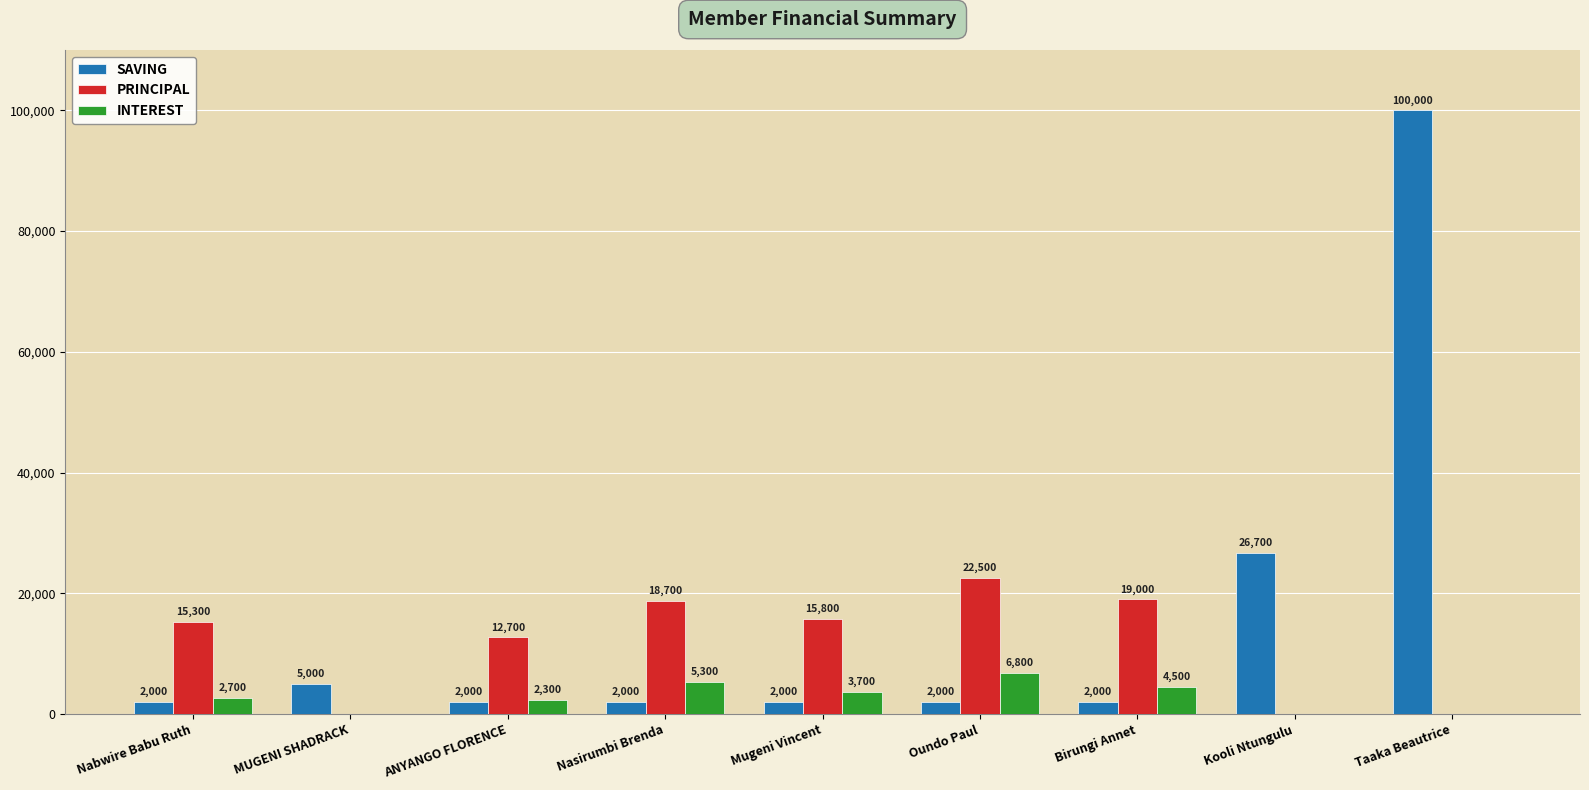

What is the maximum value for SAVING?

100000